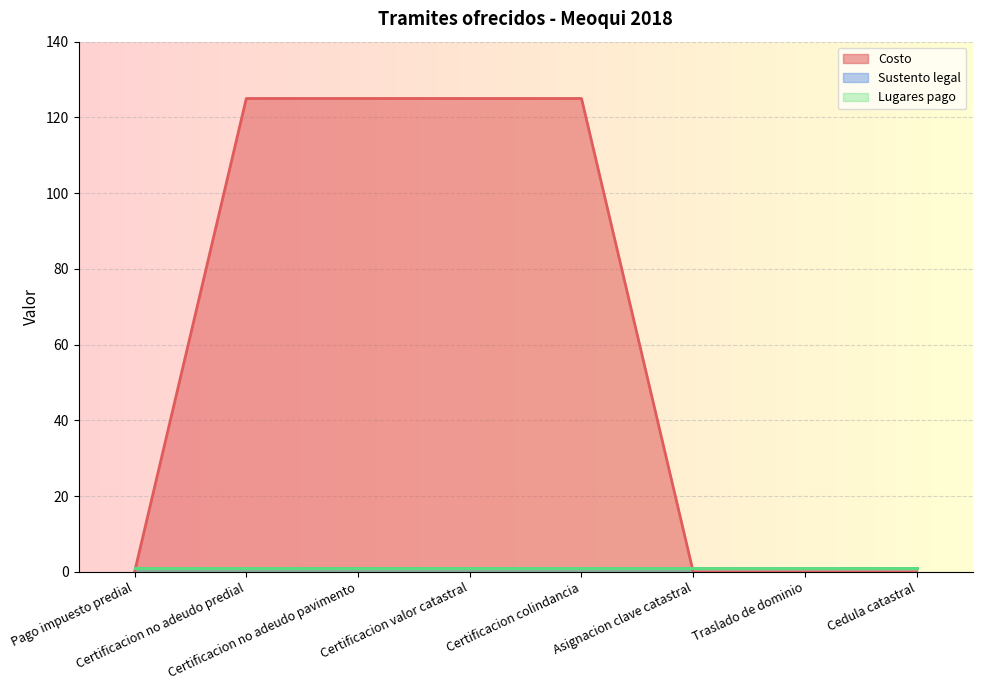

Rank the series by their maximum value, from lowest to highest.

Sustento legal, Lugares pago, Costo